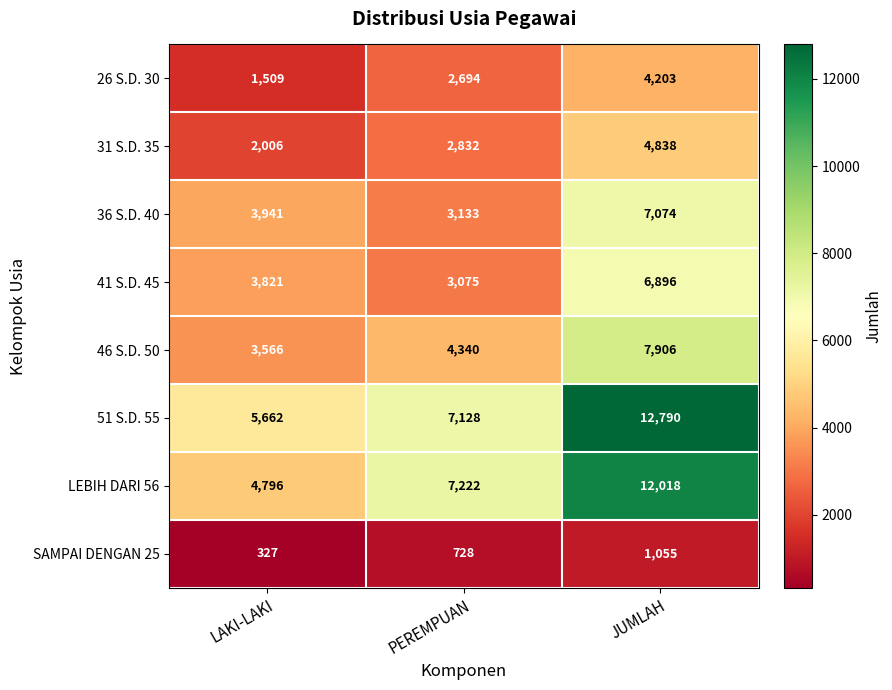

What is the minimum value shown in the chart?

327